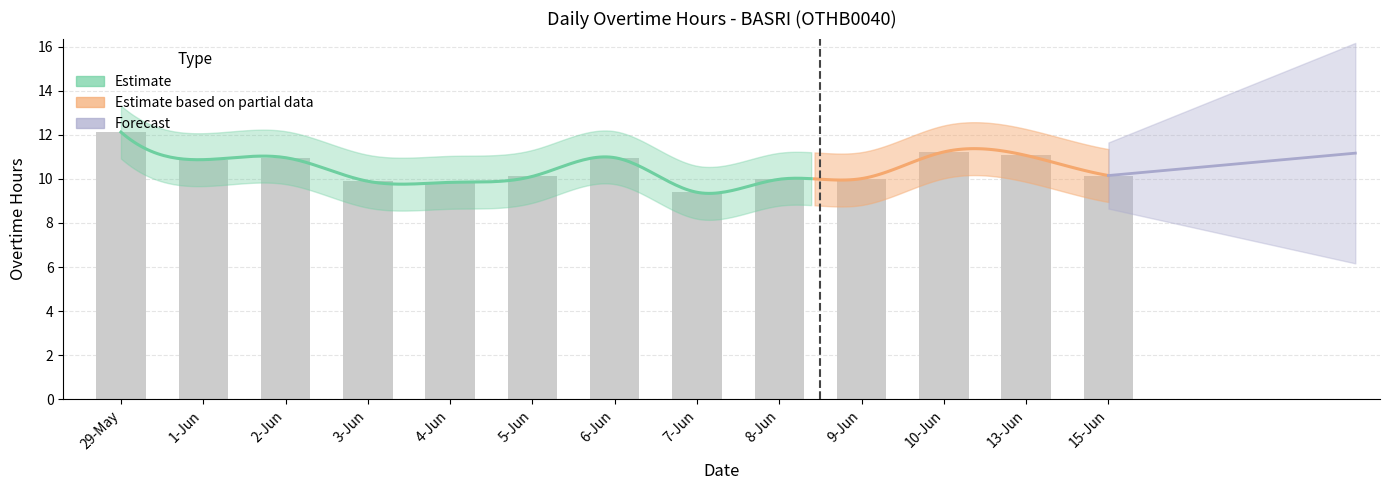

Does the chart contain stacked bars?

No